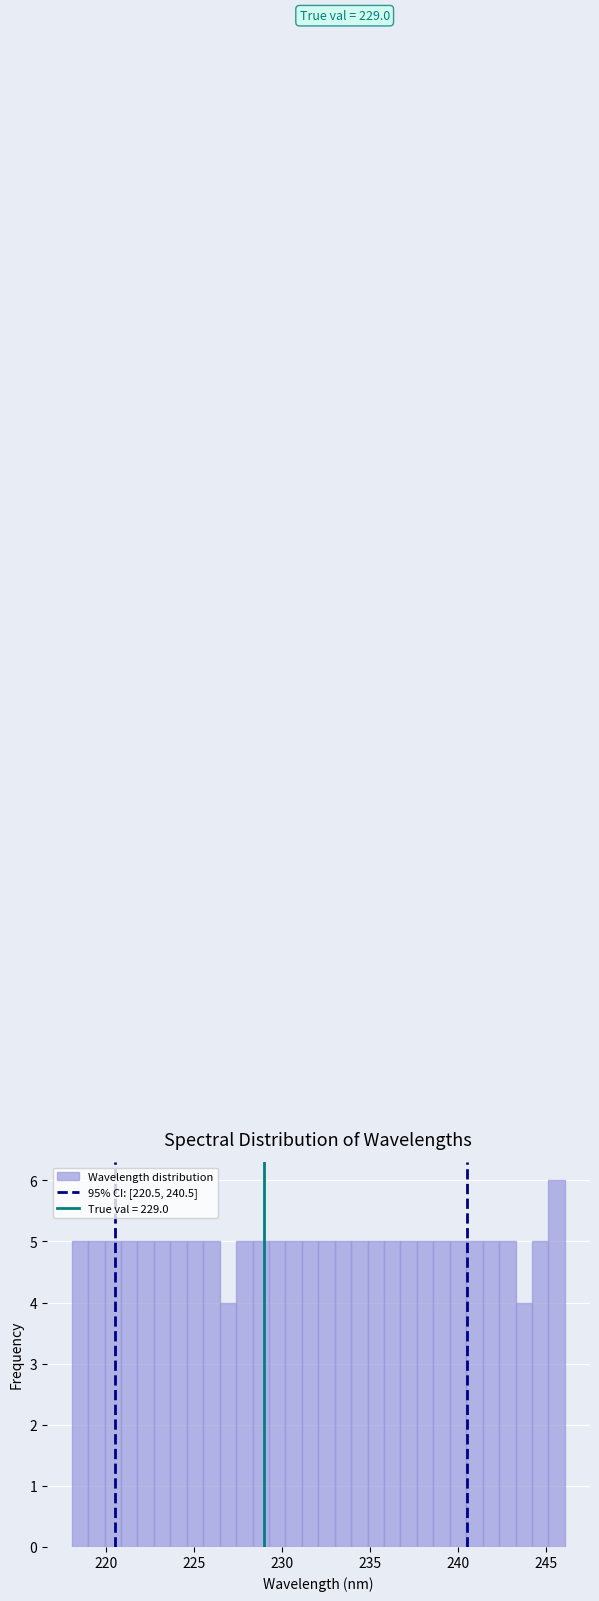

Around what value on the x-axis is the tallest bar? Give the approximate position of its centre, as read against the axis.

245.5